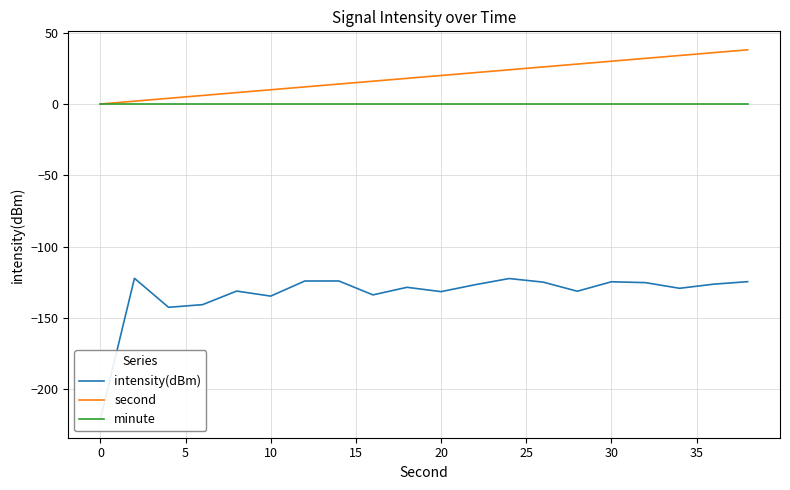

Is it true that second equals 19 at 30?

False